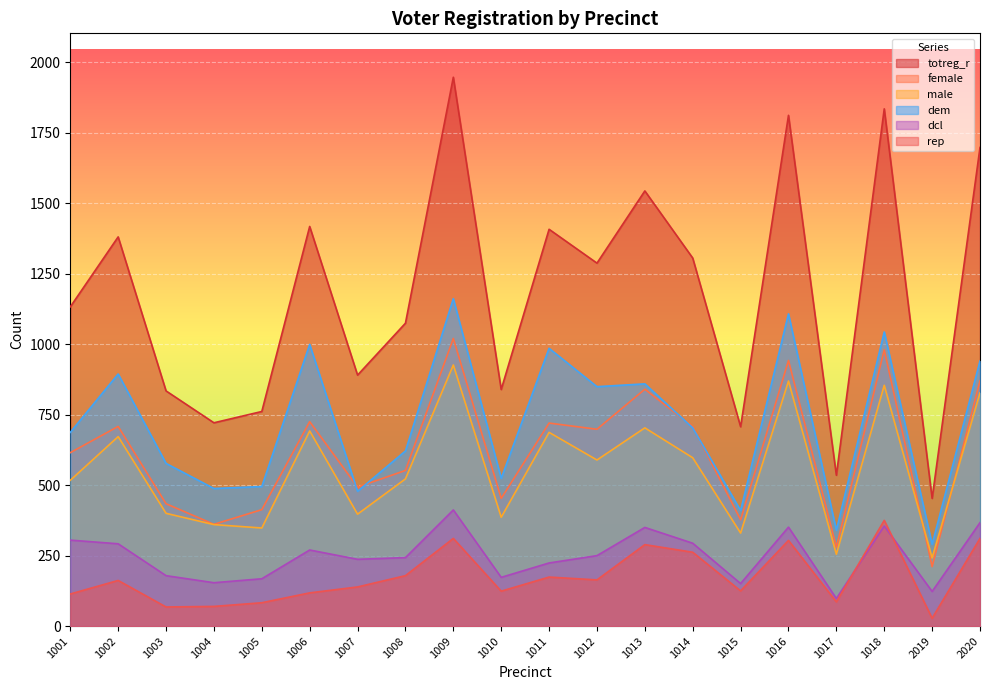

How many interior local valleys does the totreg_r series have?

7